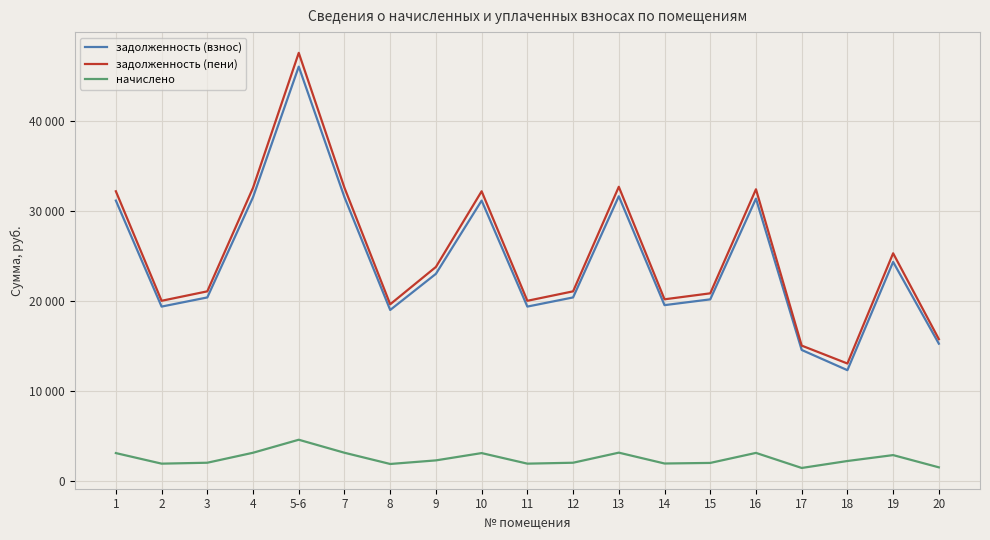

At which label does задолженность (взнос) reach its minimum?

18